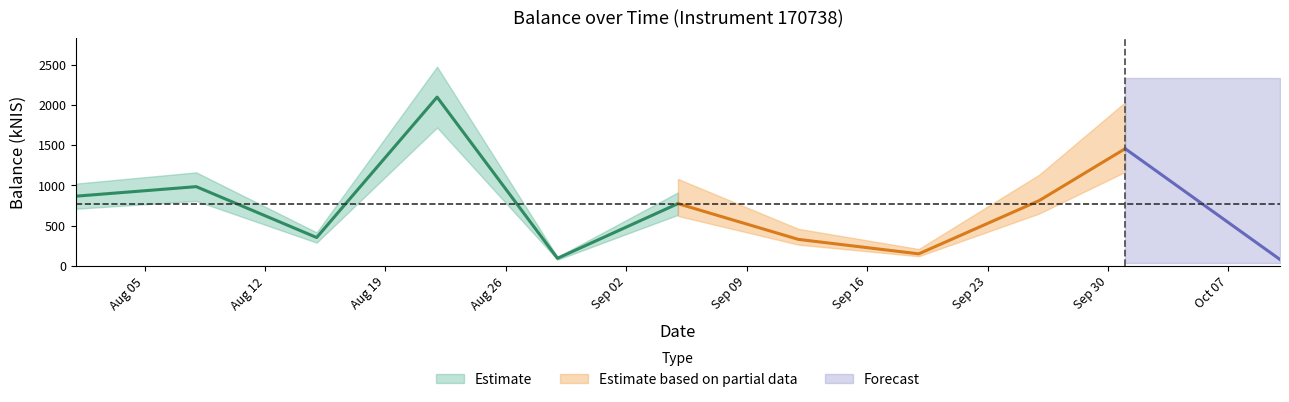

Reading left to right, transcribe all the data shown in this chart.

2024-08-01=866.8	2024-08-08=985.2	2024-08-15=353.9	2024-08-22=2096.6	2024-08-29=95.8	2024-09-05=774.5	2024-09-12=330.9	2024-09-19=151.2	2024-09-26=811.9	2024-10-01=1456.6	2024-10-10=81.1